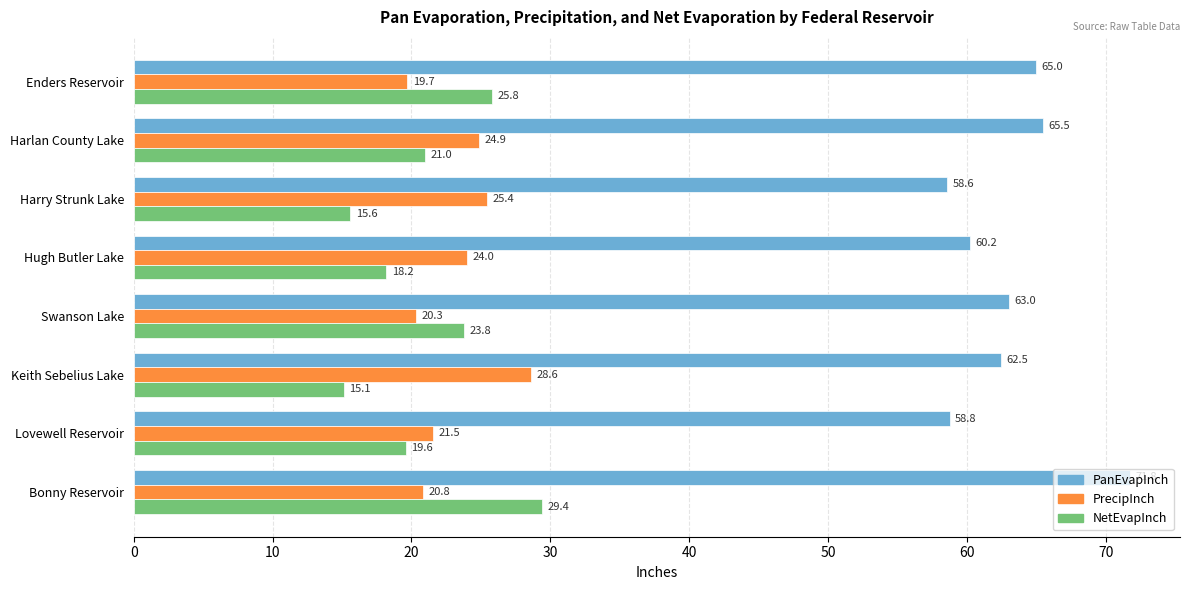

What is the maximum value shown in the chart?

71.8